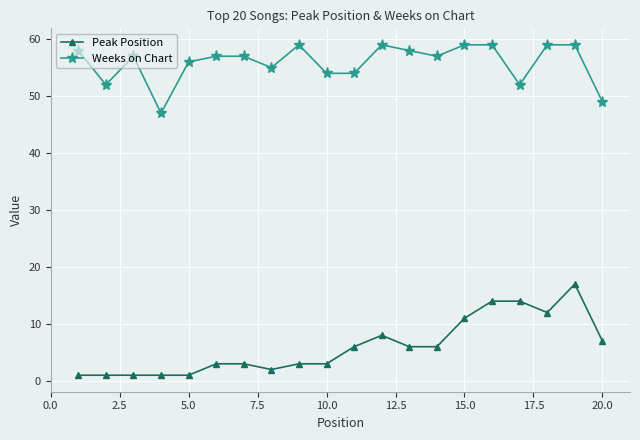

True or false: Weeks on Chart has more than 2 interior local peaks.

True